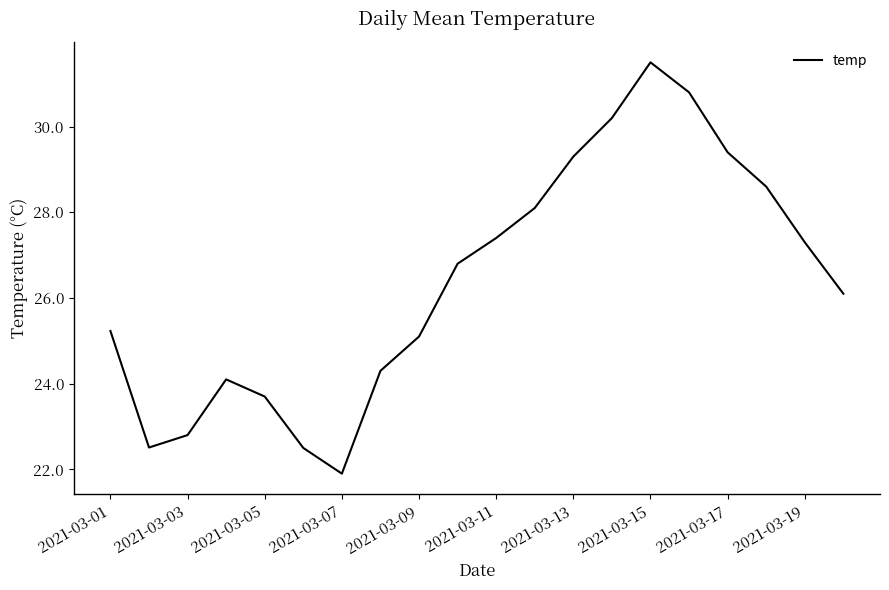

What is the smallest value displayed?

21.9